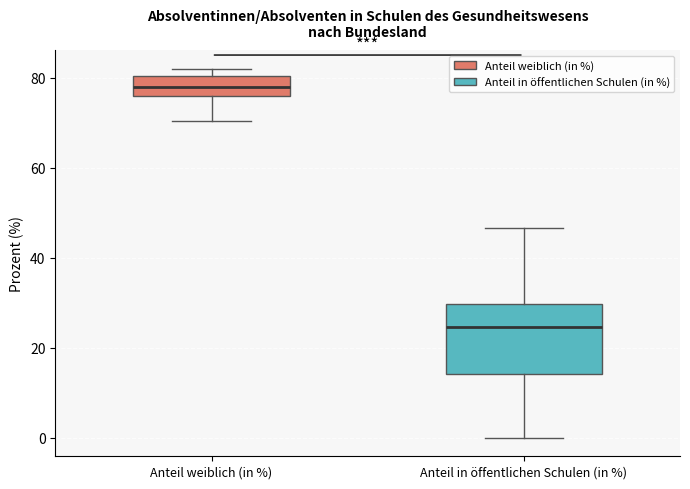

Which box has the lowest median line?

Anteil in öffentlichen Schulen (in %)